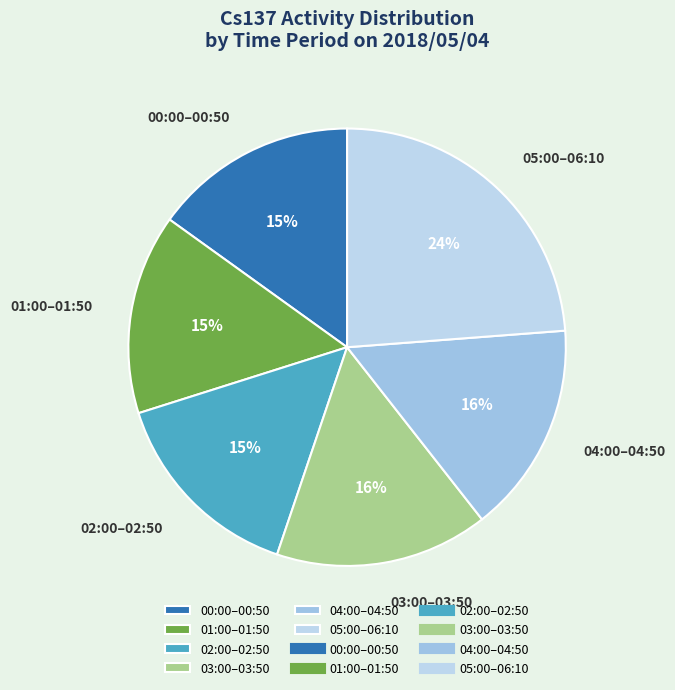

True or false: 04:00–04:50 accounts for 16% of the total.

True